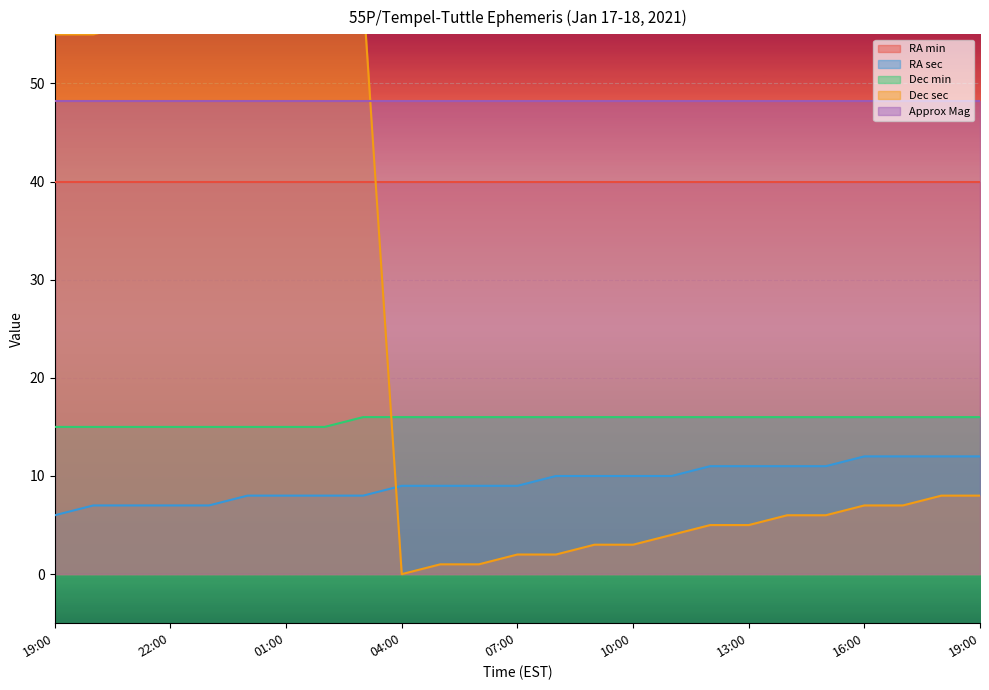

What is the difference between the maximum and minimum values in the Dec sec series?

59